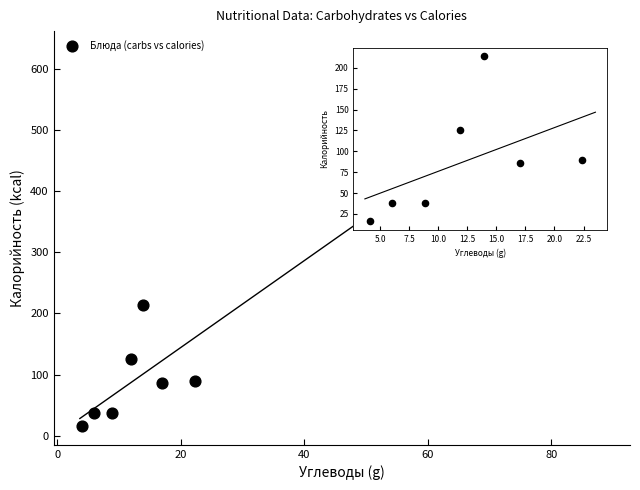

What Y value in the scatter plot is closest to 311?

214.3